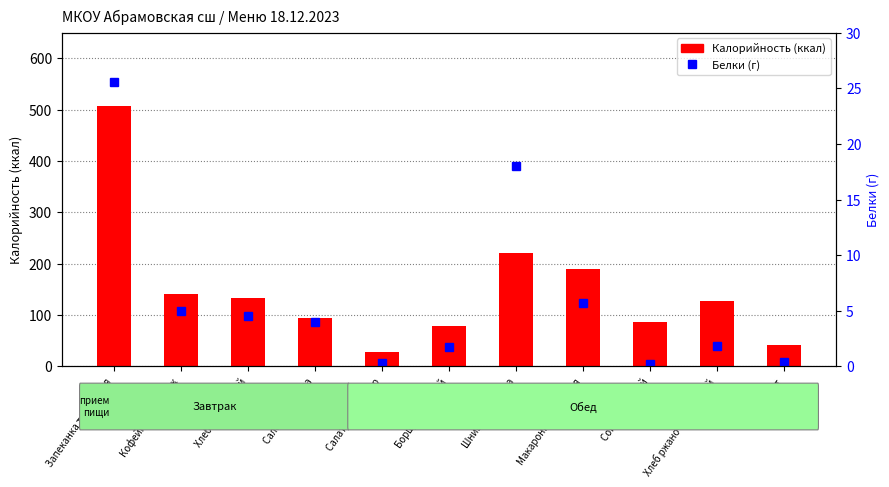

Rank the series by their maximum value, from lowest to highest.

Белки (г), Калорийность